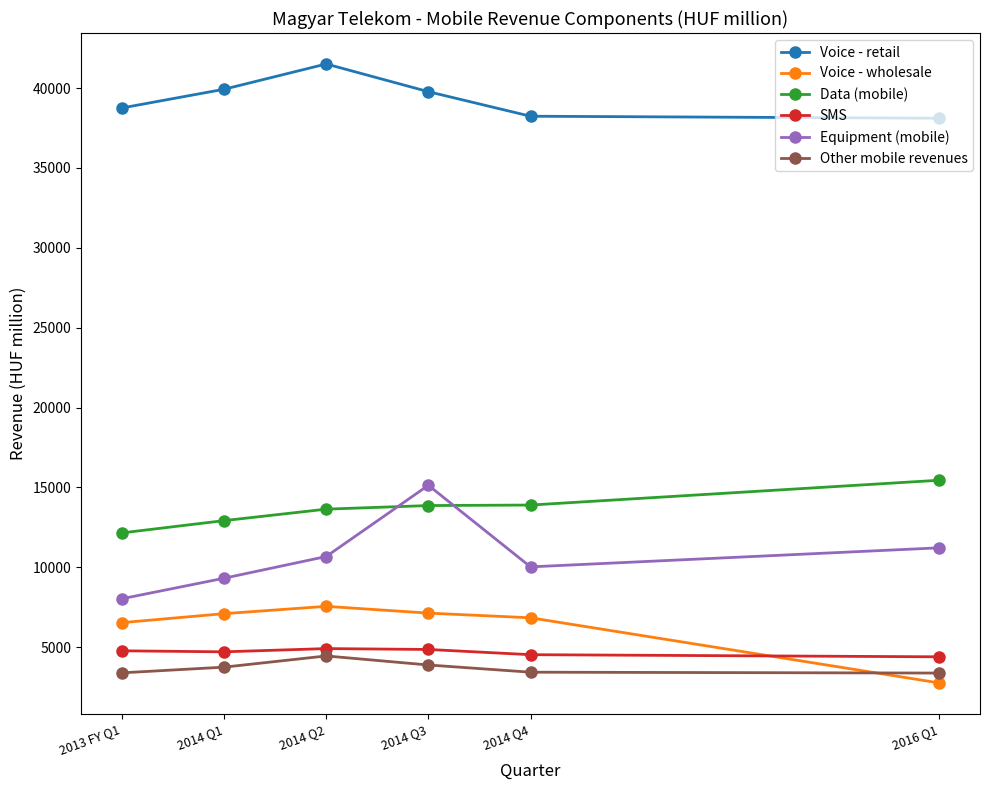

What is the spread (max minus min) of values at 2014 Q4?

34809